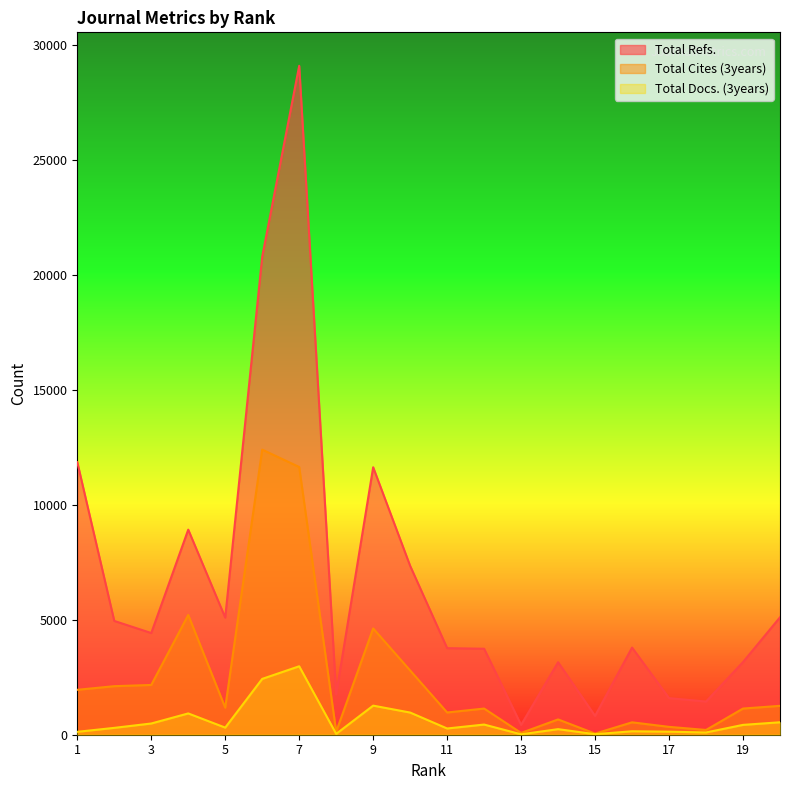

At 3, list the series in order from largest to smallest.

Total Refs., Total Cites (3years), Total Docs. (3years)